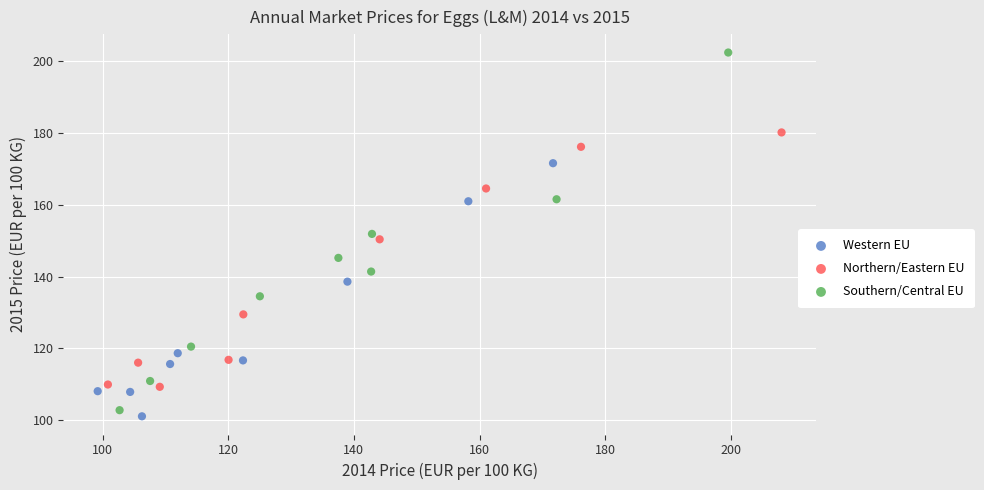

Which series has the largest Y range (max minus min)?

Southern/Central EU